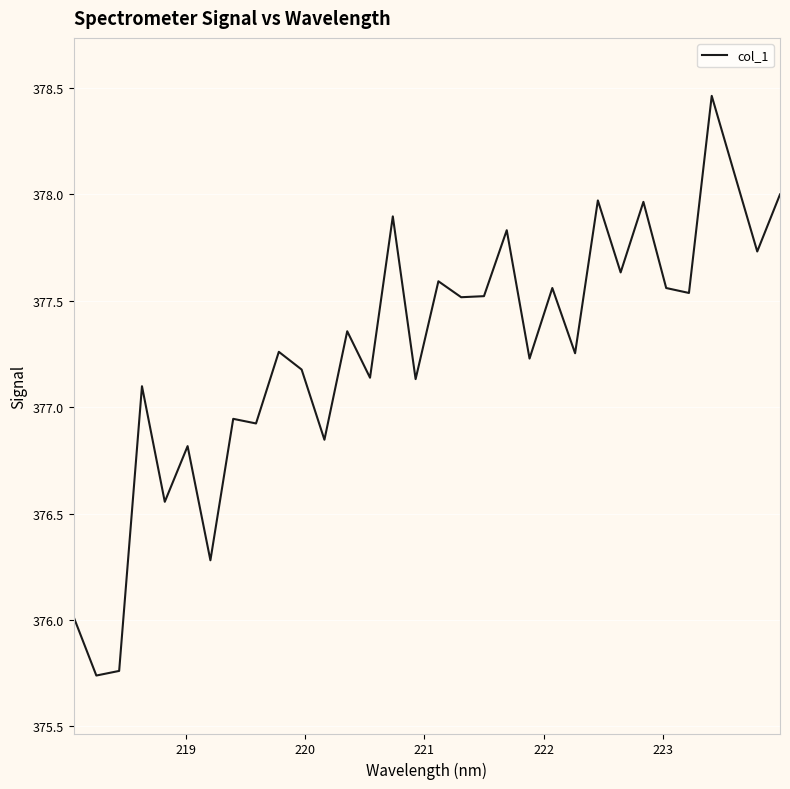

What is the difference between the maximum and minimum values?

2.7